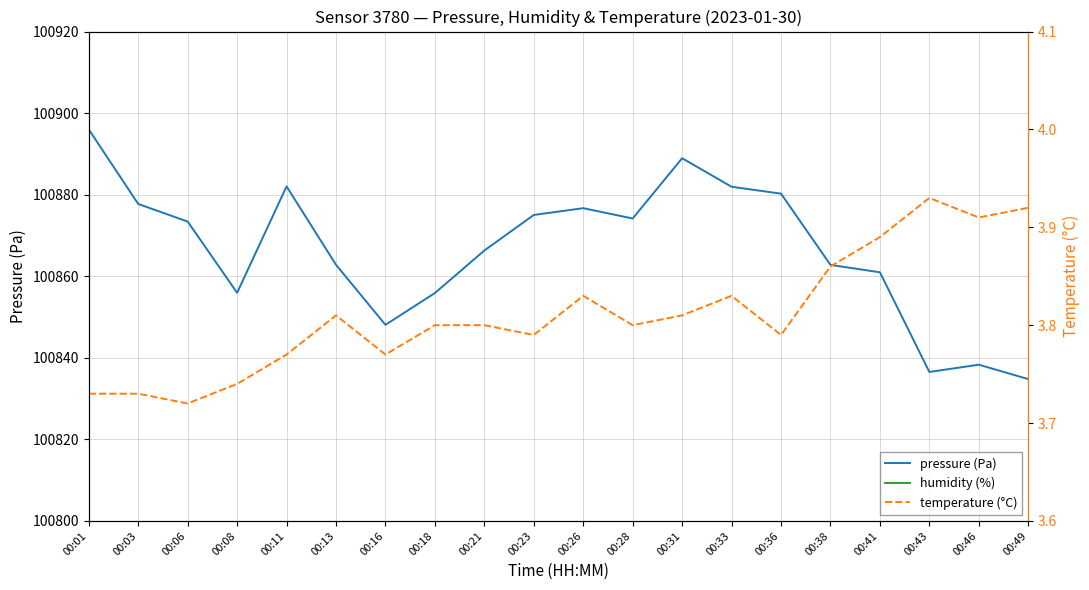

What is the spread (max minus min) of values at 00:28?

100870.4